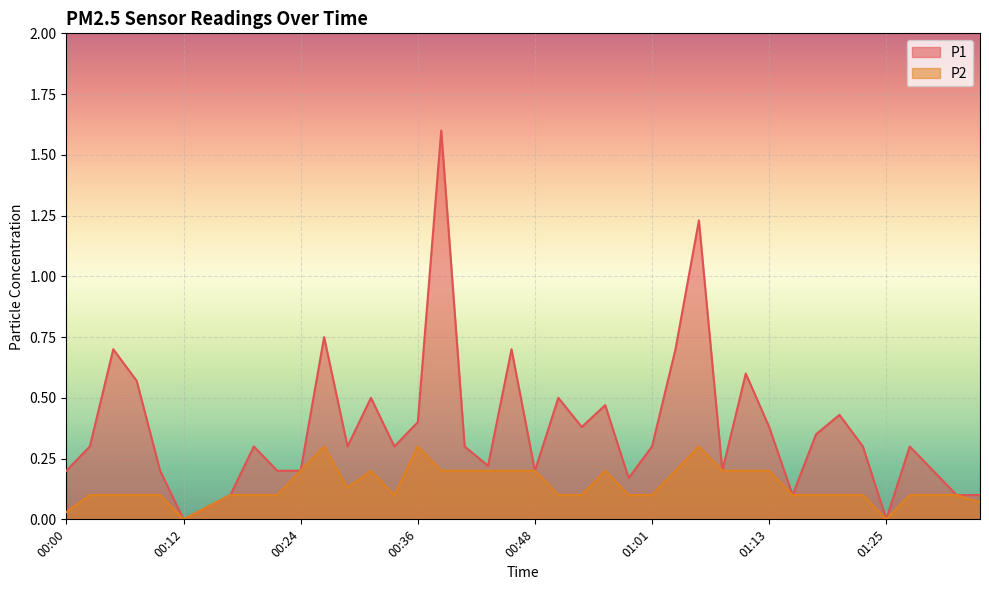

How many values in P1 are above zero?

38